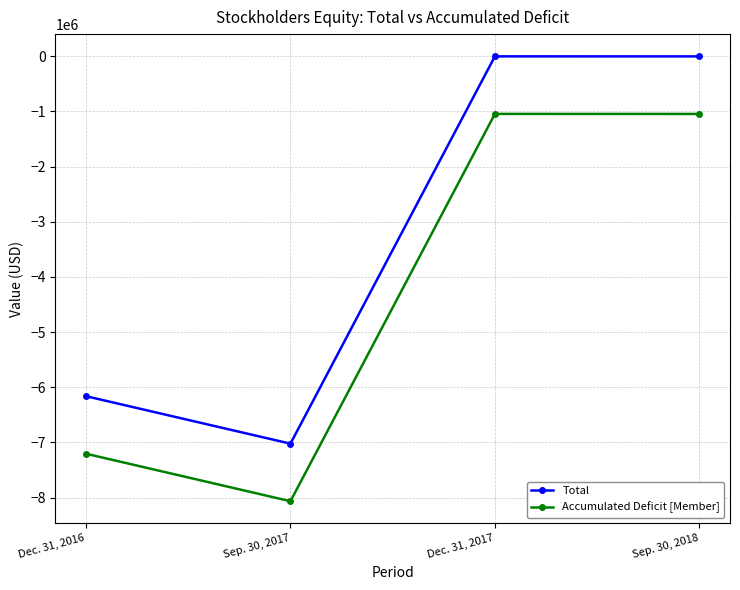

At which label does Total first exceed -1231?

Dec. 31, 2017